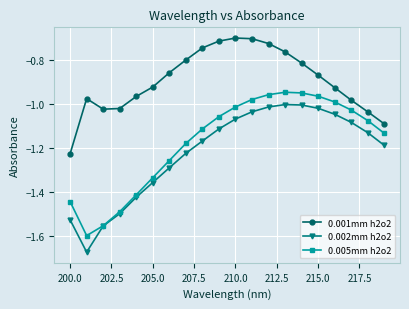

True or false: 0.002mm h2o2 and 0.001mm h2o2 cross at least once.

False